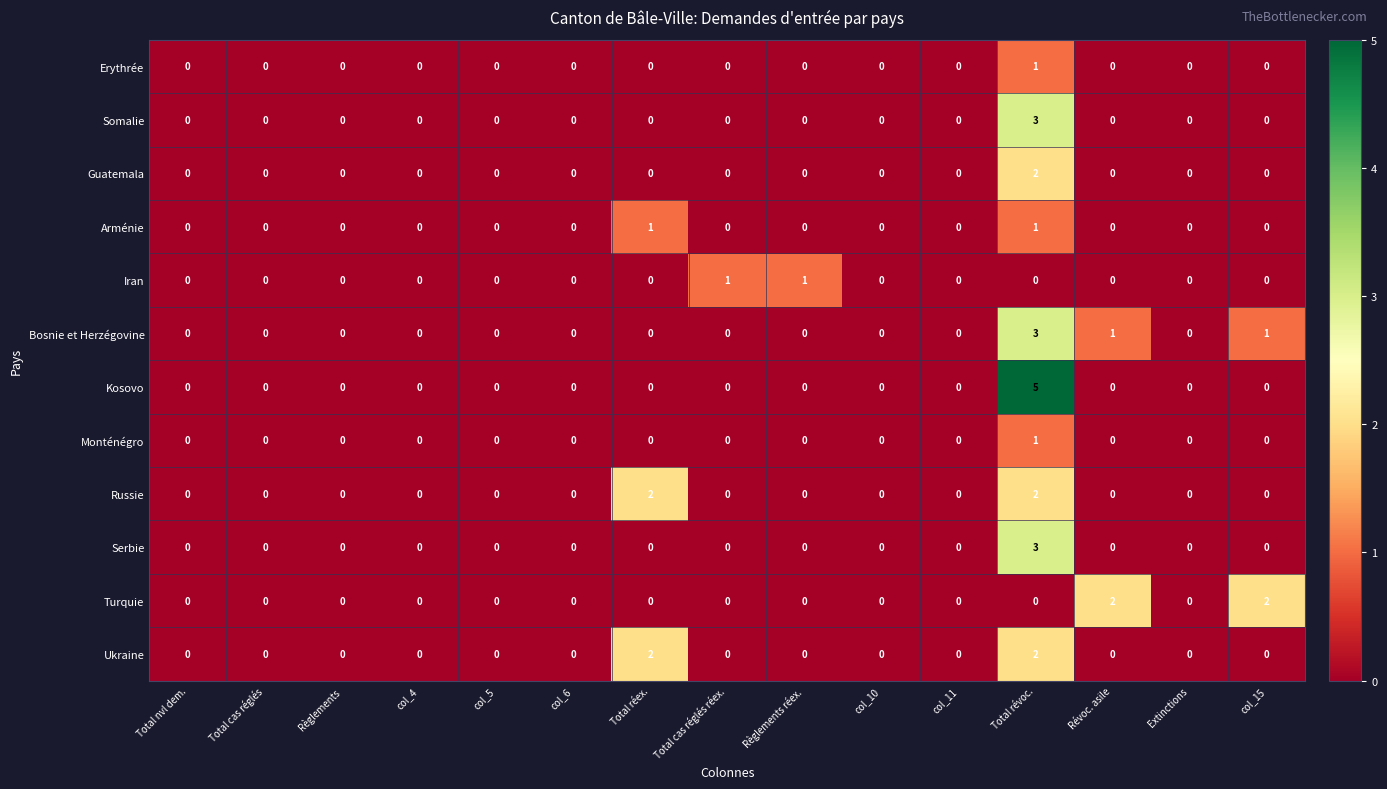

What is the maximum value shown in the chart?

5